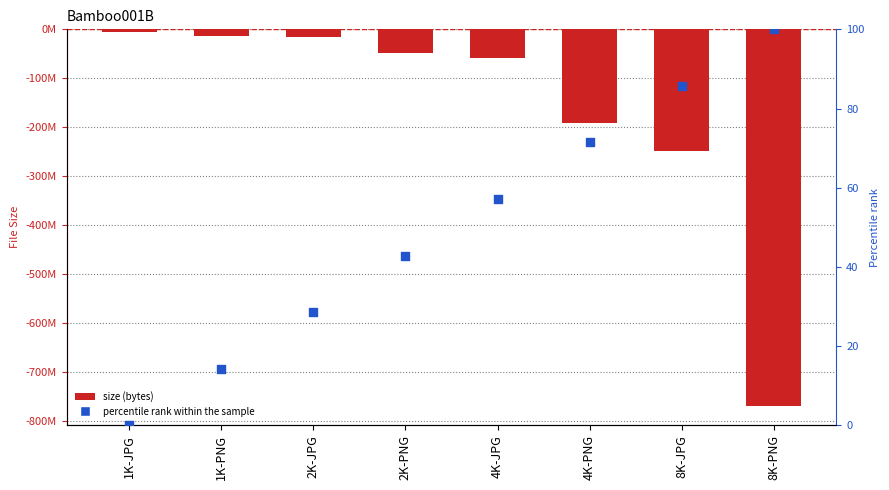

What is the total value across all series at 2K-JPG?

-15958735.4